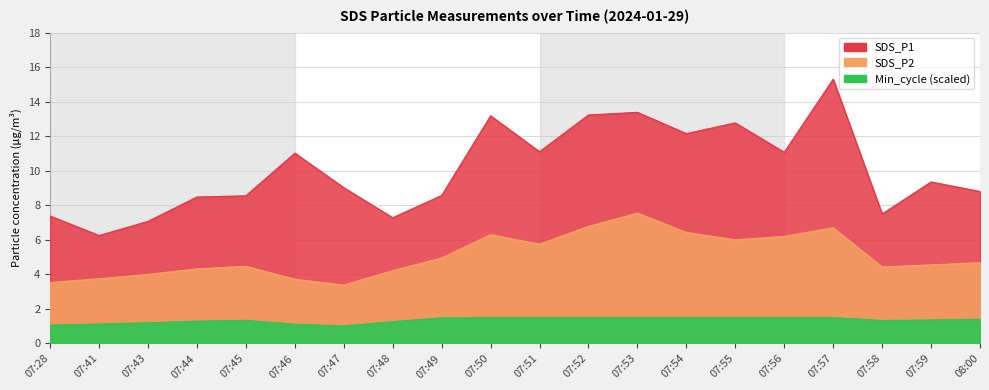

What is the total value across all series at 08:00?

13.5